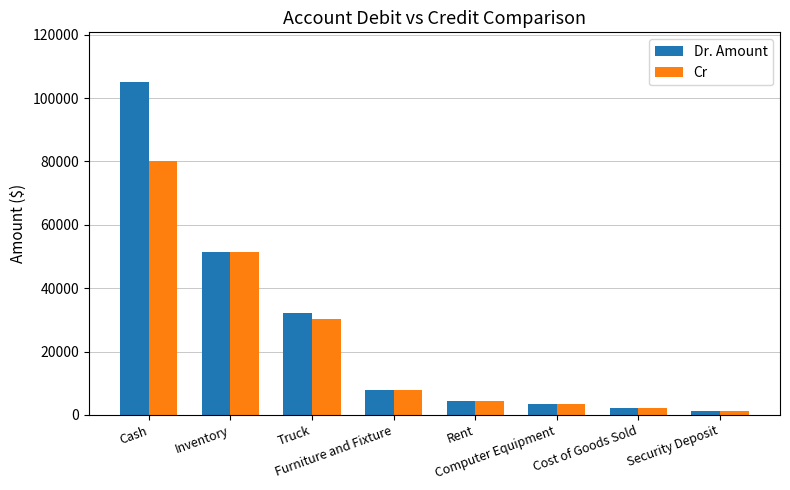

At which label does Cr first exceed 7854?

Cash